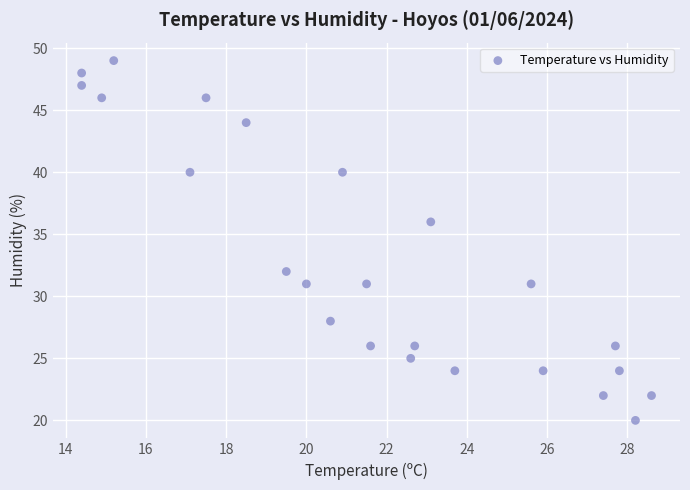

What is the range of Y values (max minus min)?

29